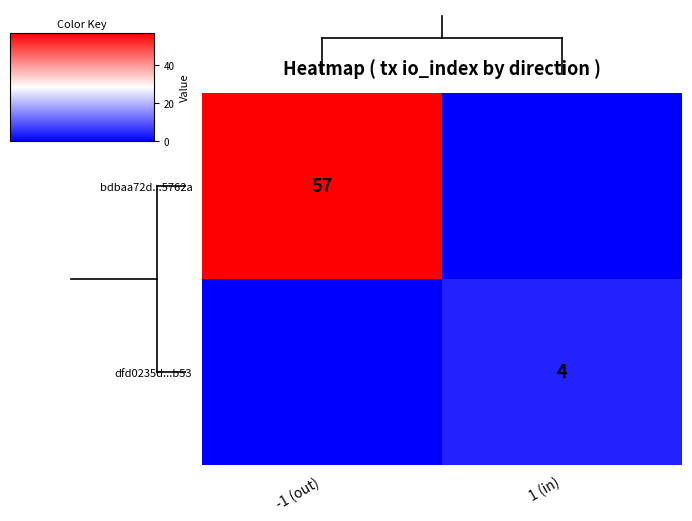

Is it true that dfd0235d...b53 equals 4 at 1 (in)?

True